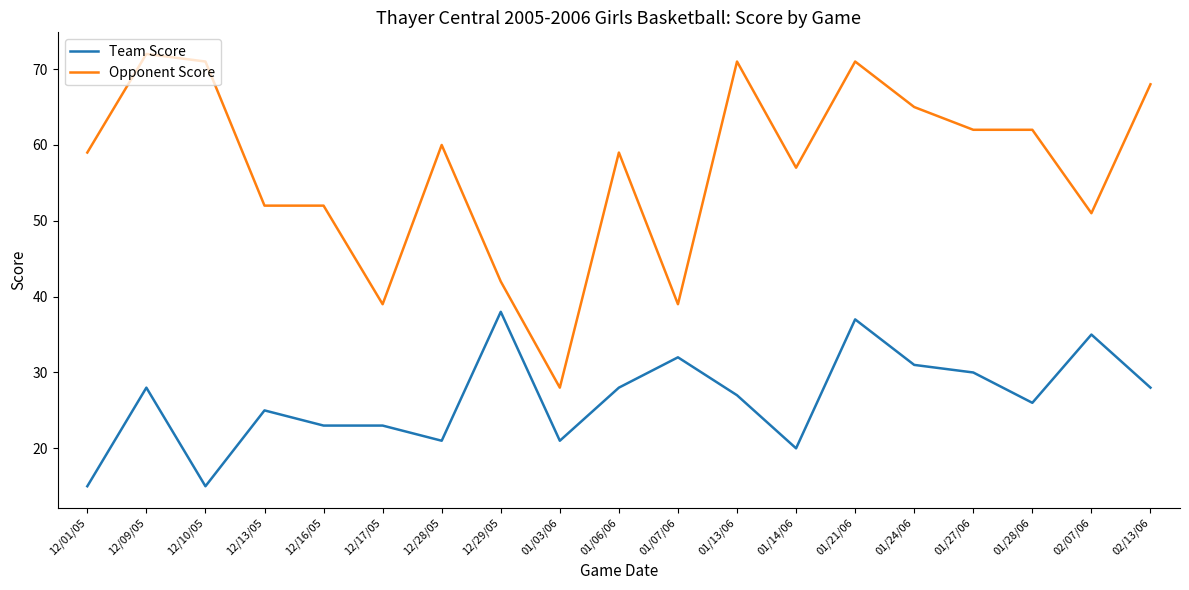

Count the number of data series in this chart.

2